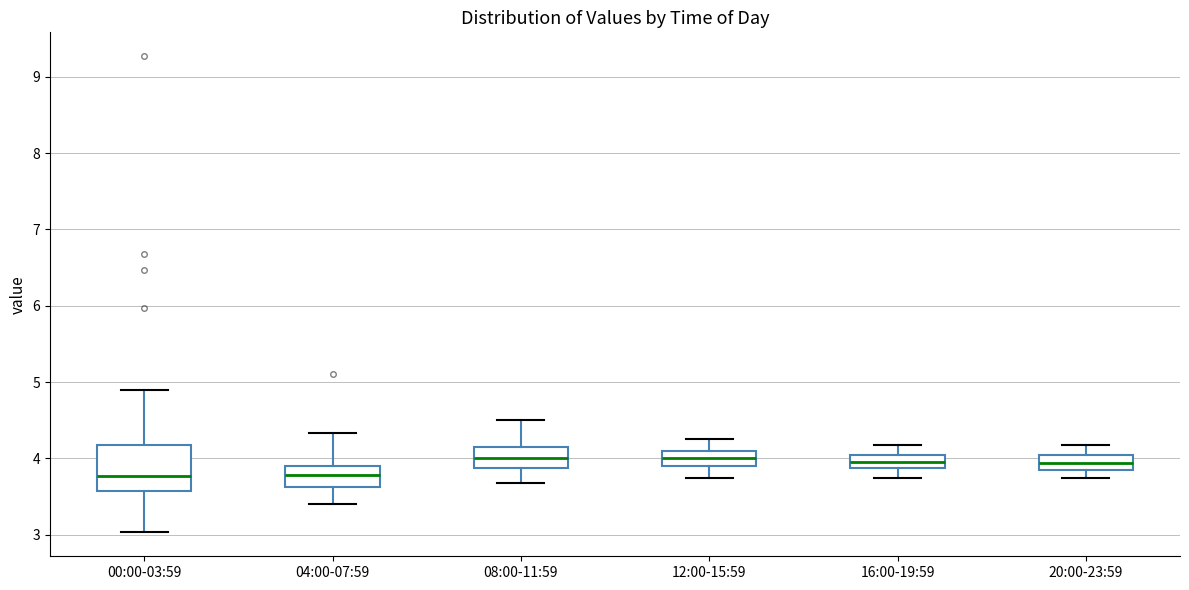

Where does the median line of the box for 12:00-15:59 sit on the y-axis? The values are not printed on the chart, so give them approximately, as read against the axis.

4.0